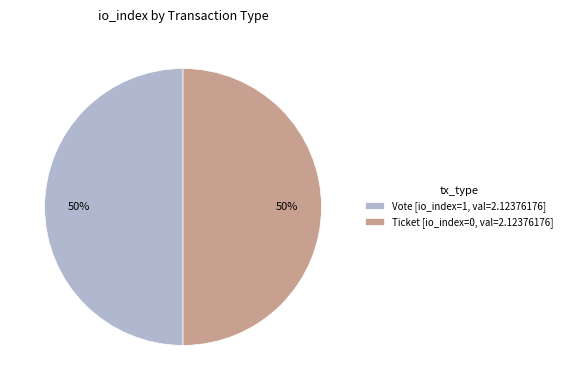

Do Ticket [io_index=0, val=2.12376176] and Vote [io_index=1, val=2.12376176] together represent more than half of the pie?

Yes